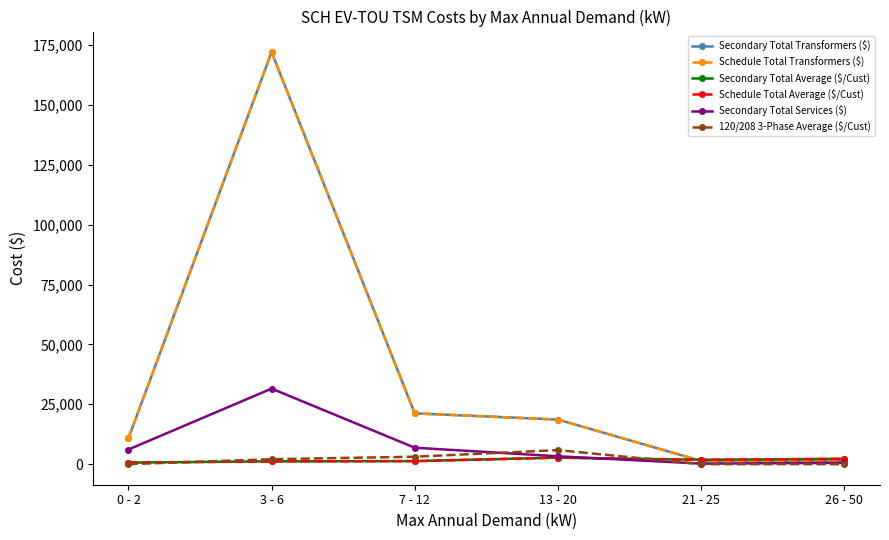

Is this an area chart (filled region under the line)?

No